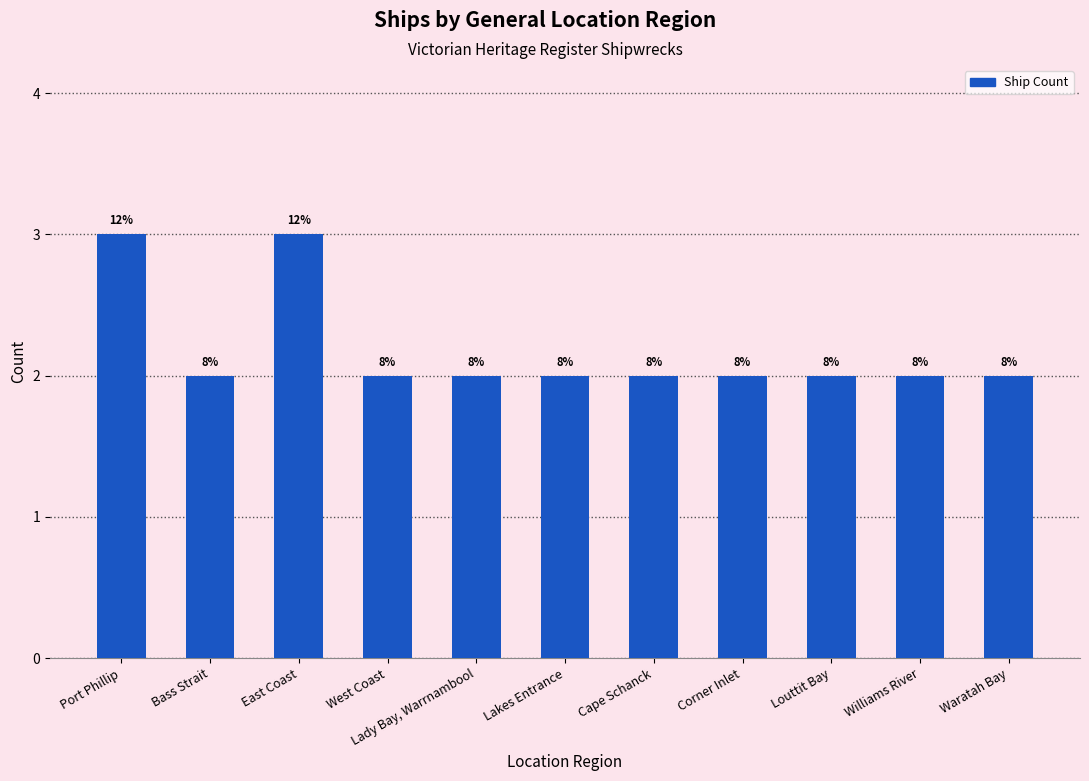

What is the label of the 3rd bar from the left?

East Coast